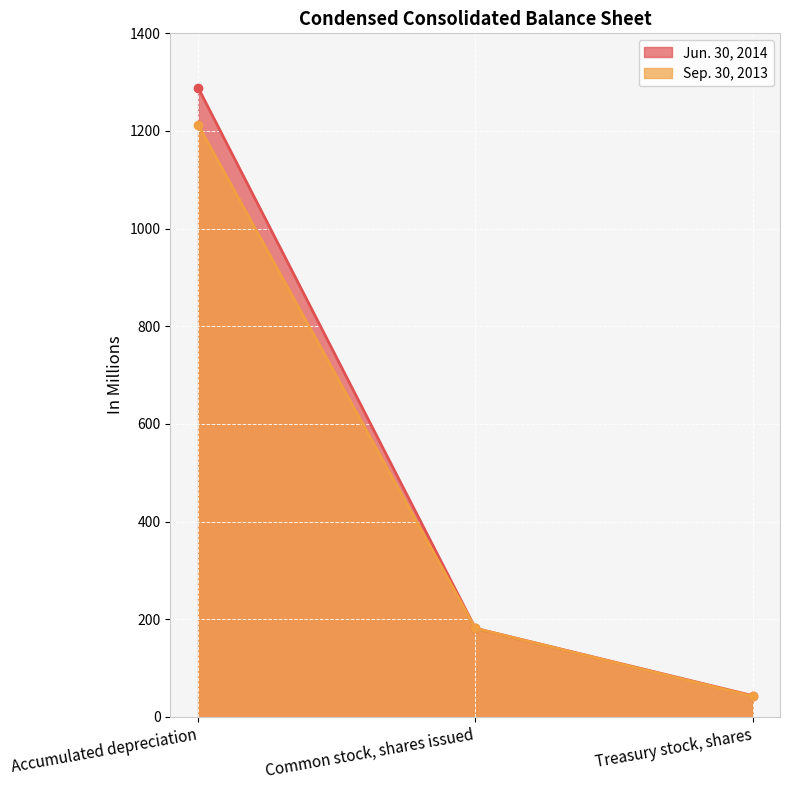

Reading right to left, extract all data points from this chart.

Jun. 30, 2014: Treasury stock, shares=43.5	Common stock, shares issued=181.4	Accumulated depreciation=1288.8
Sep. 30, 2013: Treasury stock, shares=42.5	Common stock, shares issued=181.4	Accumulated depreciation=1212.8